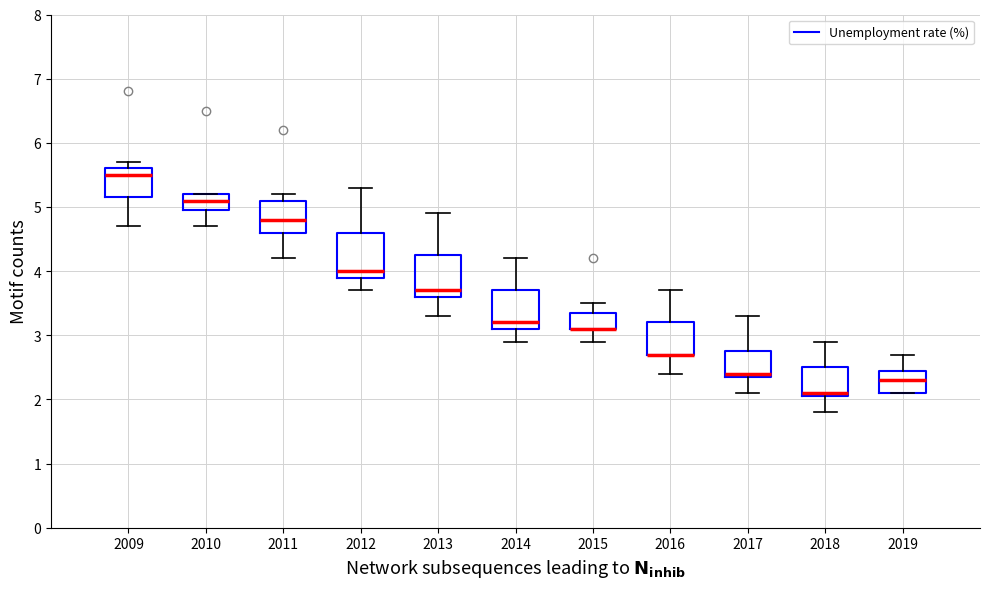

Where does the median line of the box at x = 2012 sit on the y-axis? The values are not printed on the chart, so give them approximately, as read against the axis.

4.0